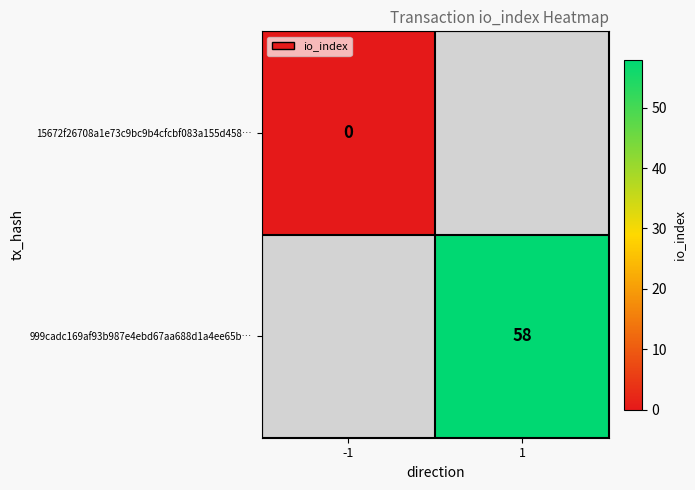

The value of 999cadc169af93b987e4ebd67aa688d1a4ee65b… at 1 is 77. True or false?

False